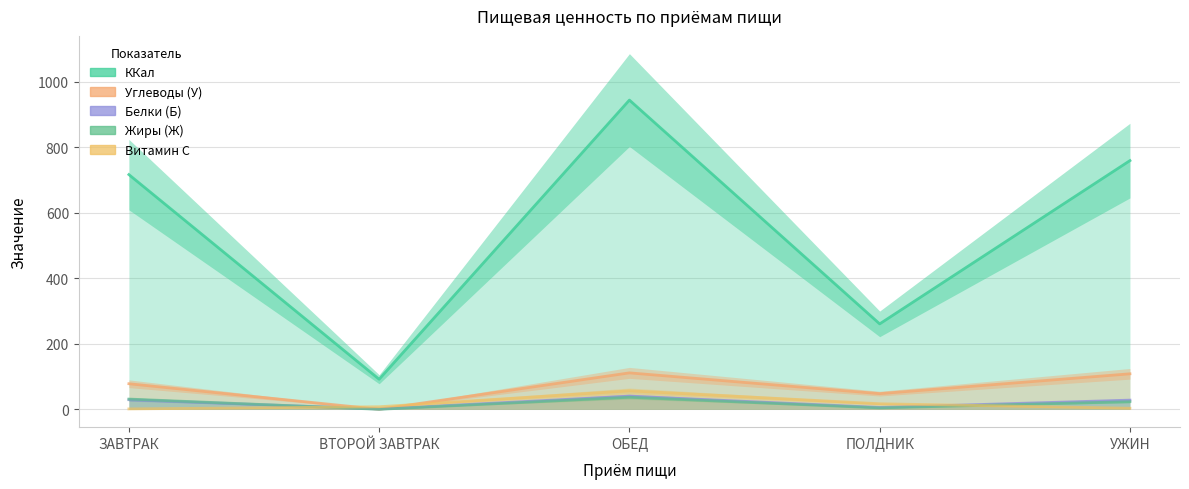

What is the value of the Углеводы (У) point at the 2nd from the left?

0.2